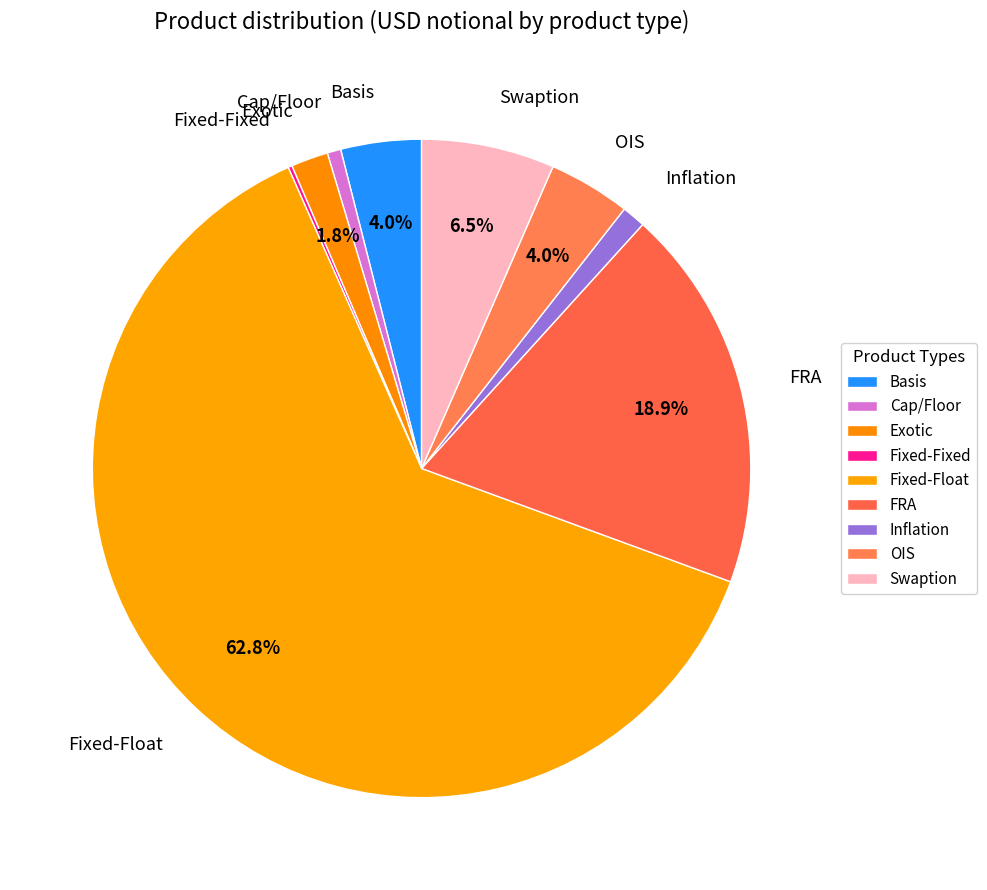

What is the change in value from Cap/Floor to Fixed-Float?

+9579